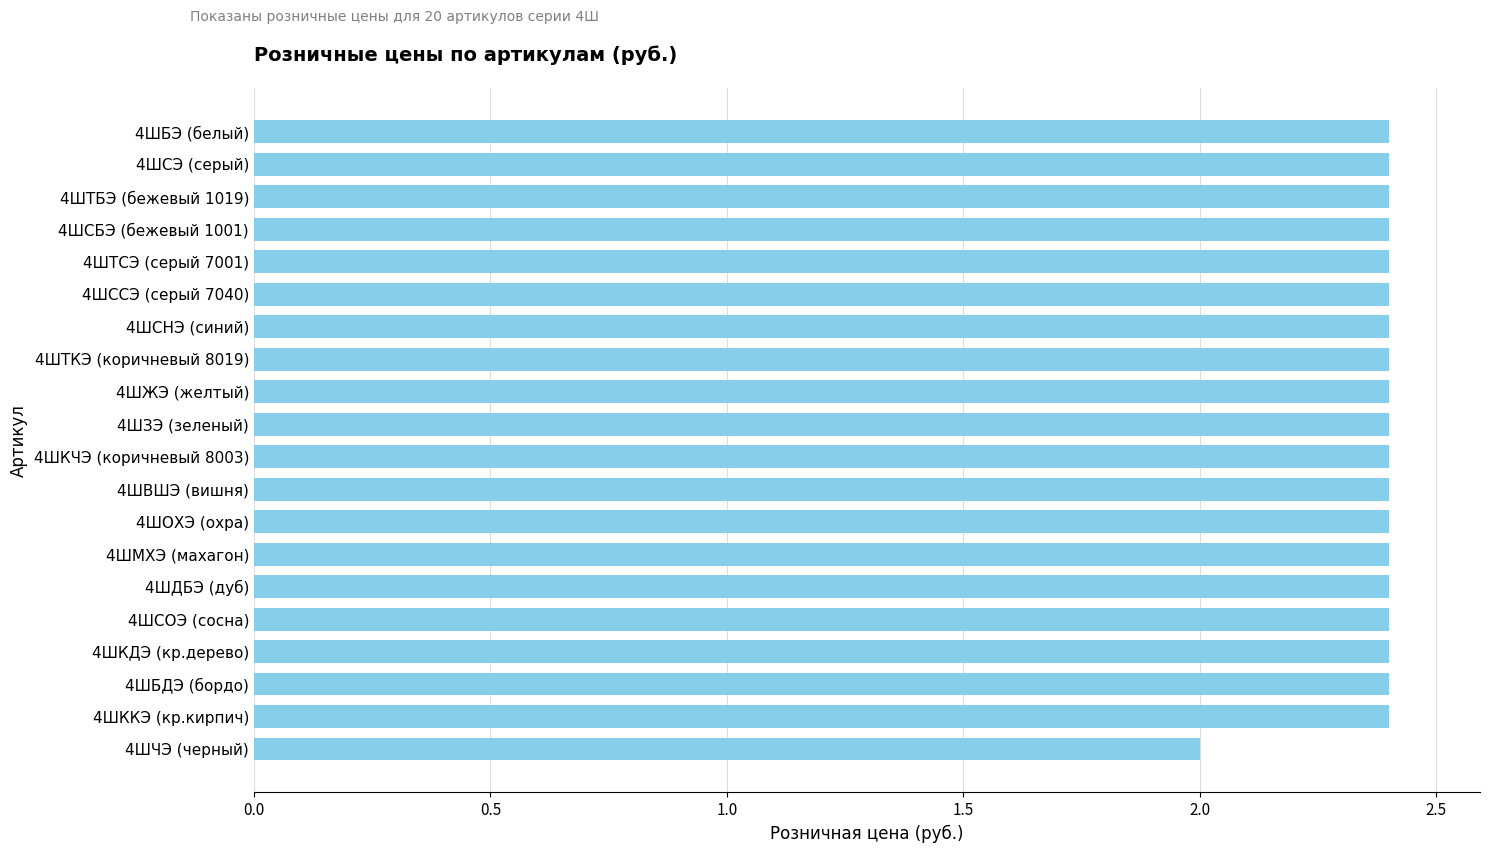

How many bars are there in total?

20